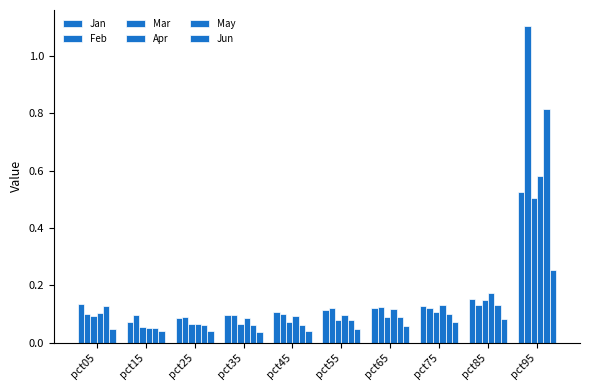

Which has a higher value, pct05 or pct85?

pct85